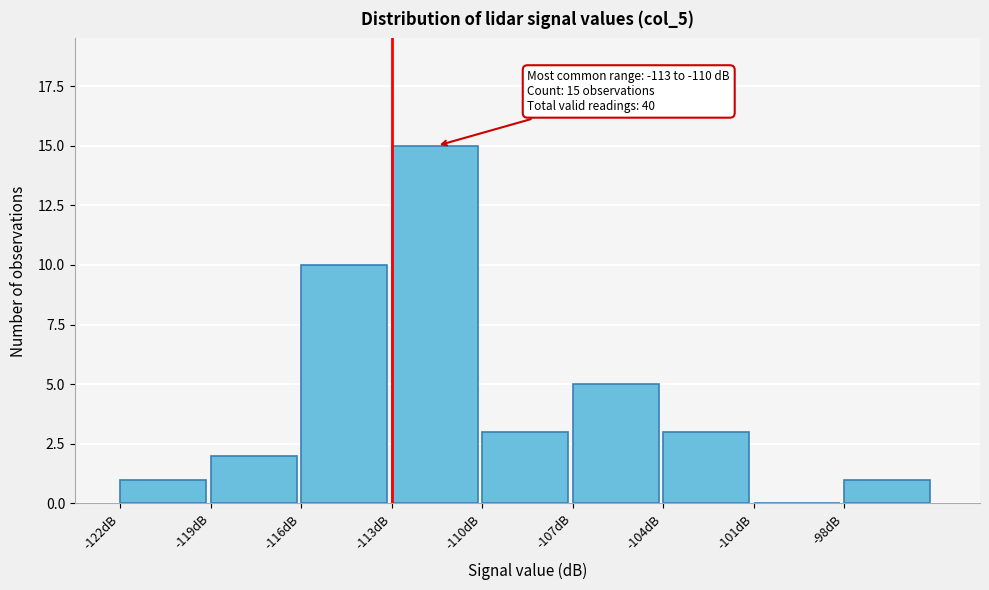

Over which range of the x-axis is the bar tallest?

-113 to -110